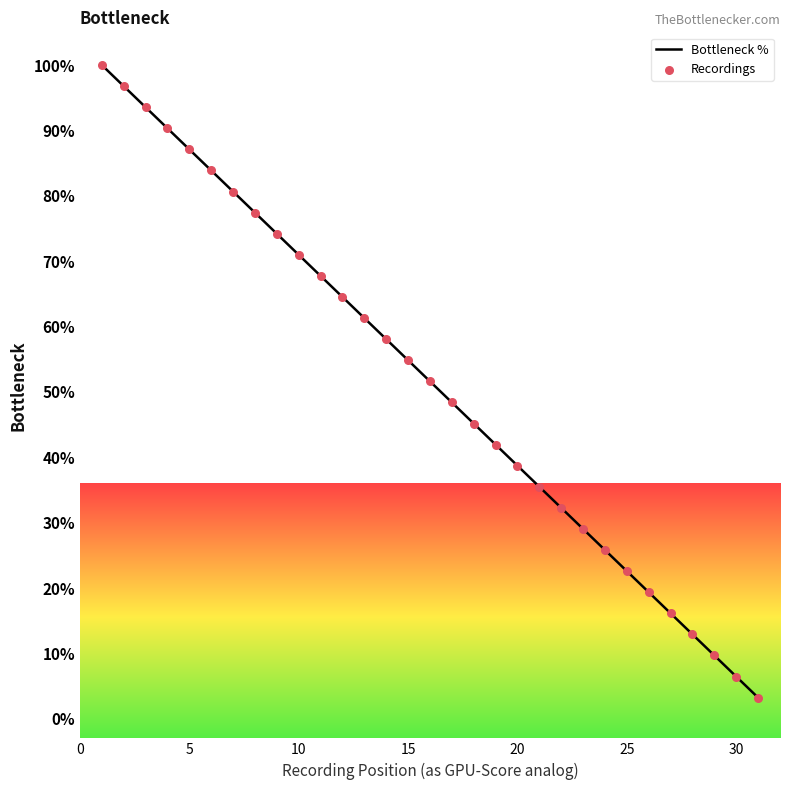

What is the smallest value displayed?

3.2